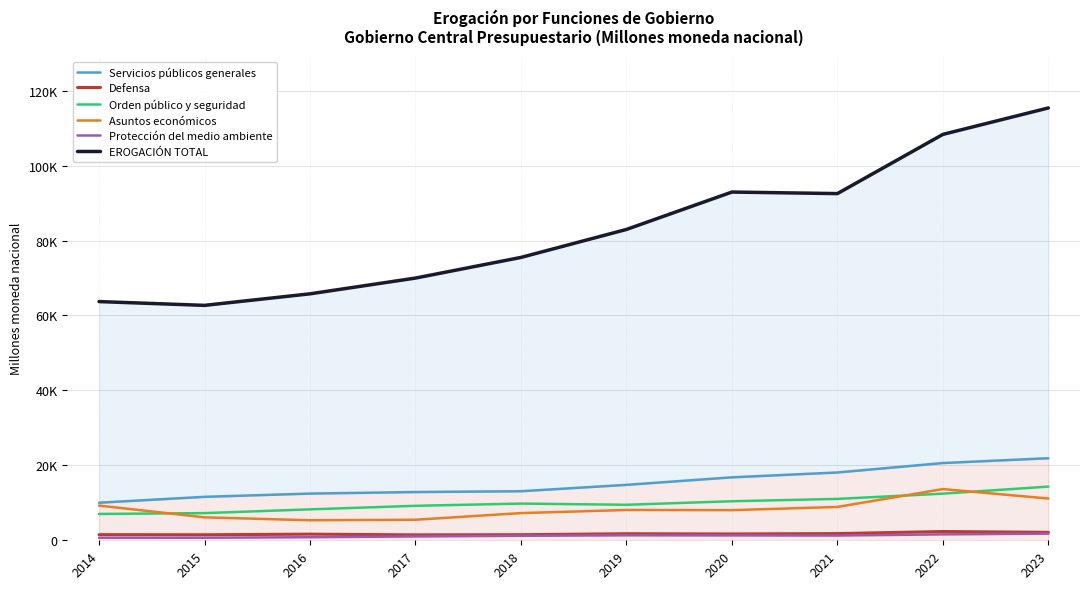

Read the Defensa value at 2017.

1444.6